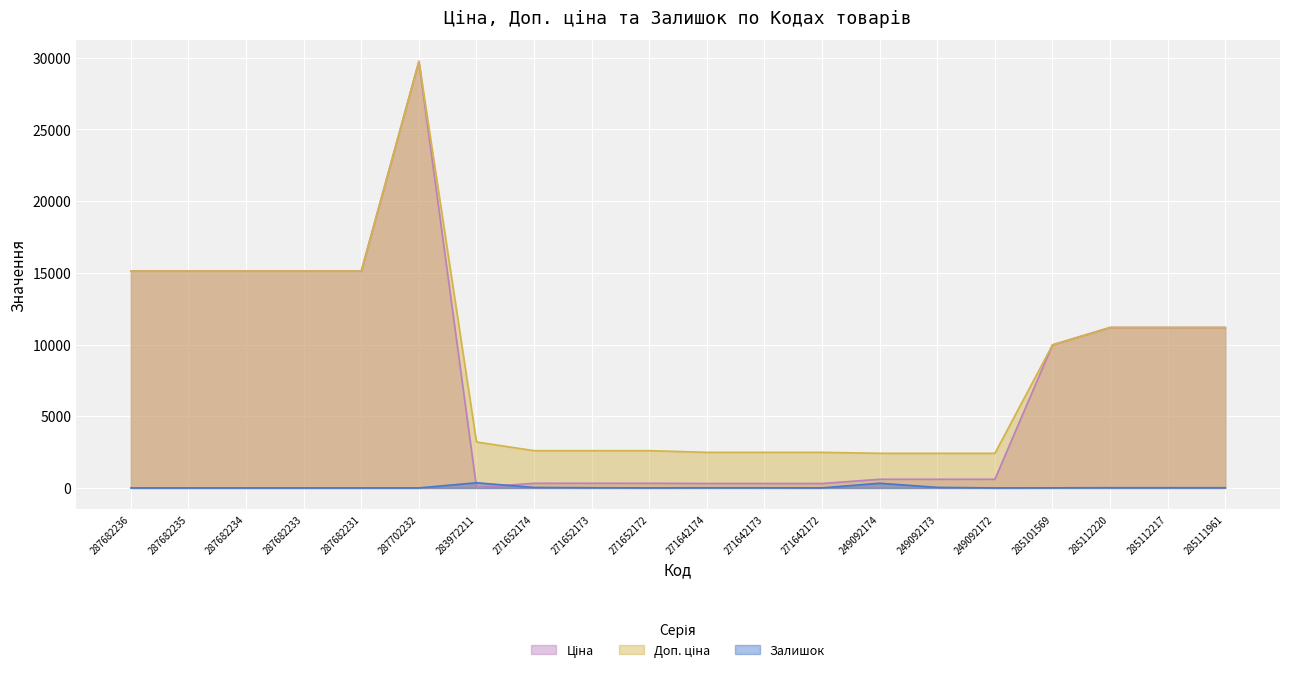

What is the sum of all Залишок values?

862.0